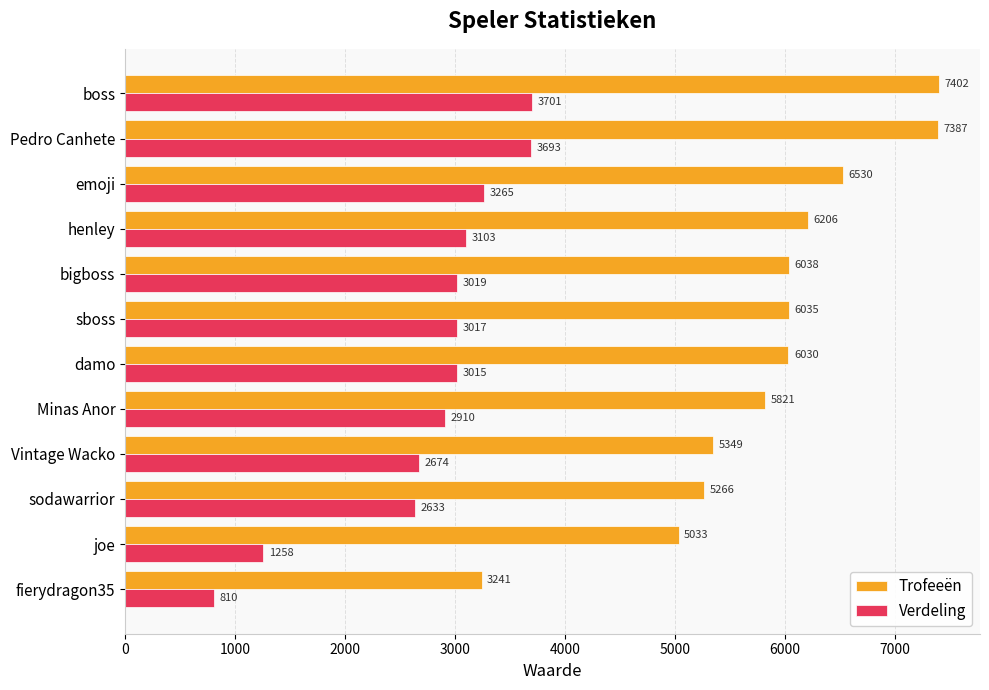

Is it true that Verdeling equals 1330 at fierydragon35?

False